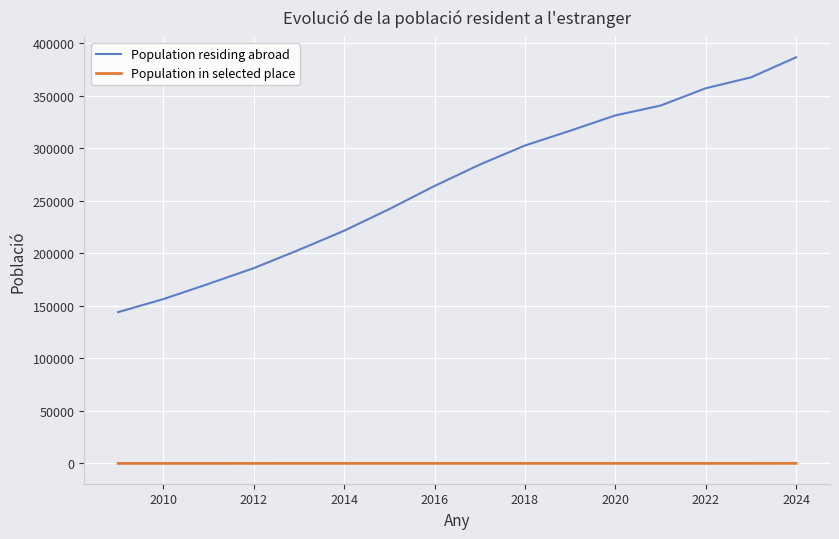

Which series has the largest total across all categories?

Population residing abroad